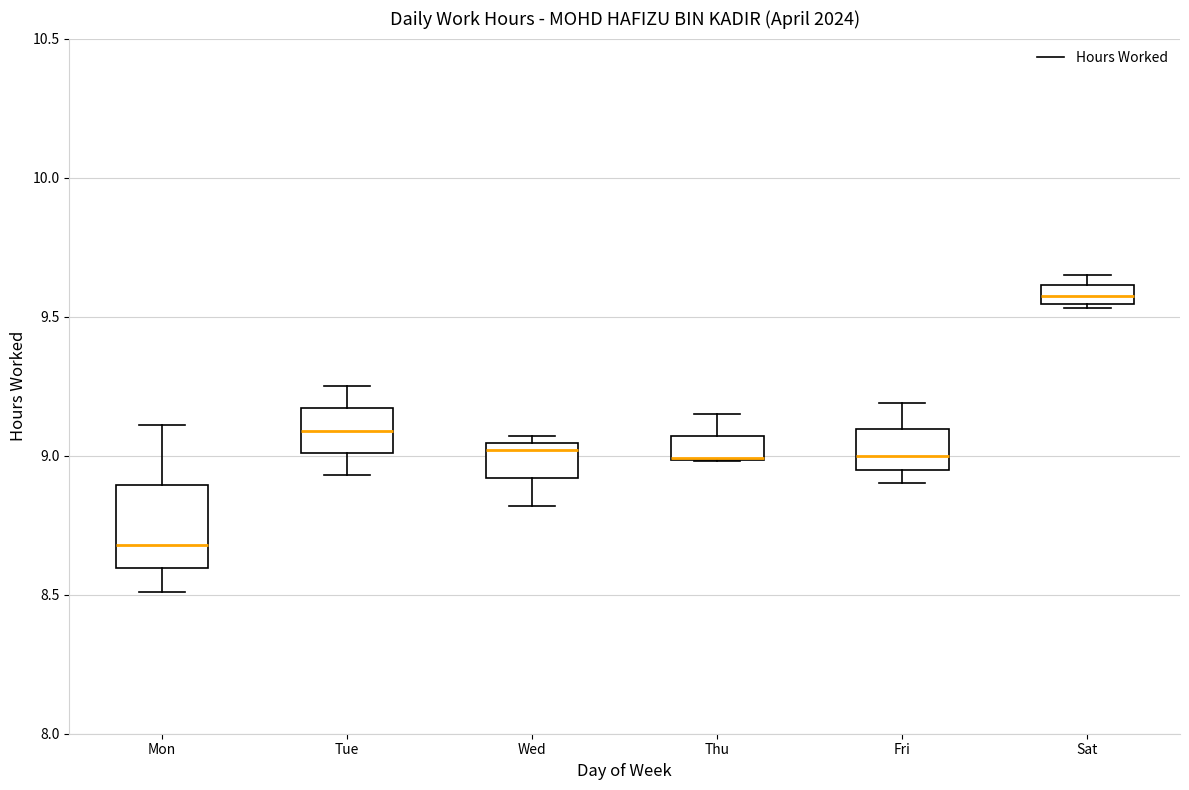

Which box is the tallest, from its lower edge to its upper edge?

Mon